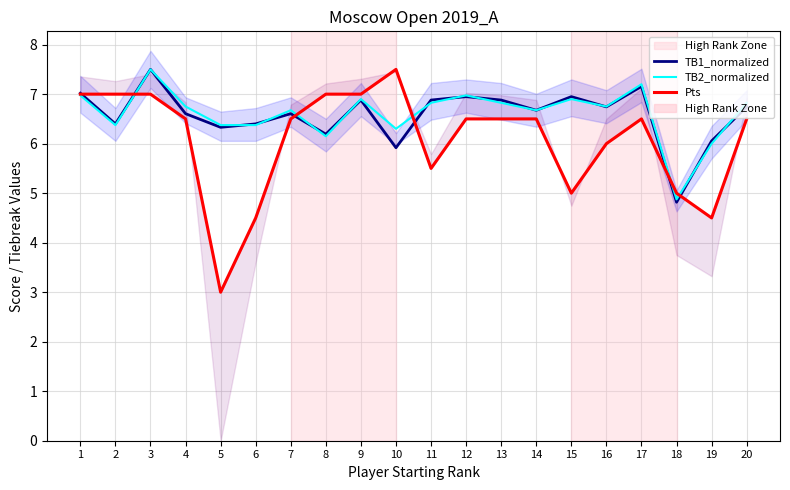

How many lines are shown in the chart?

3